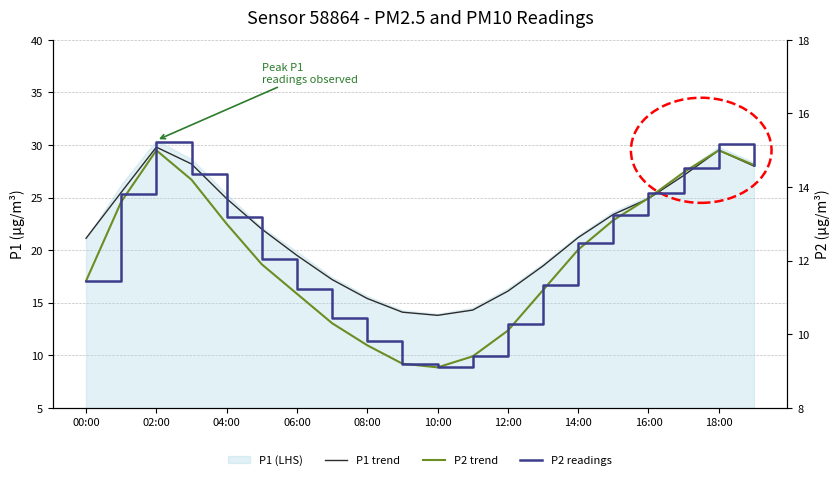

What is the difference between the maximum and minimum values in the P2 readings series?

6.1